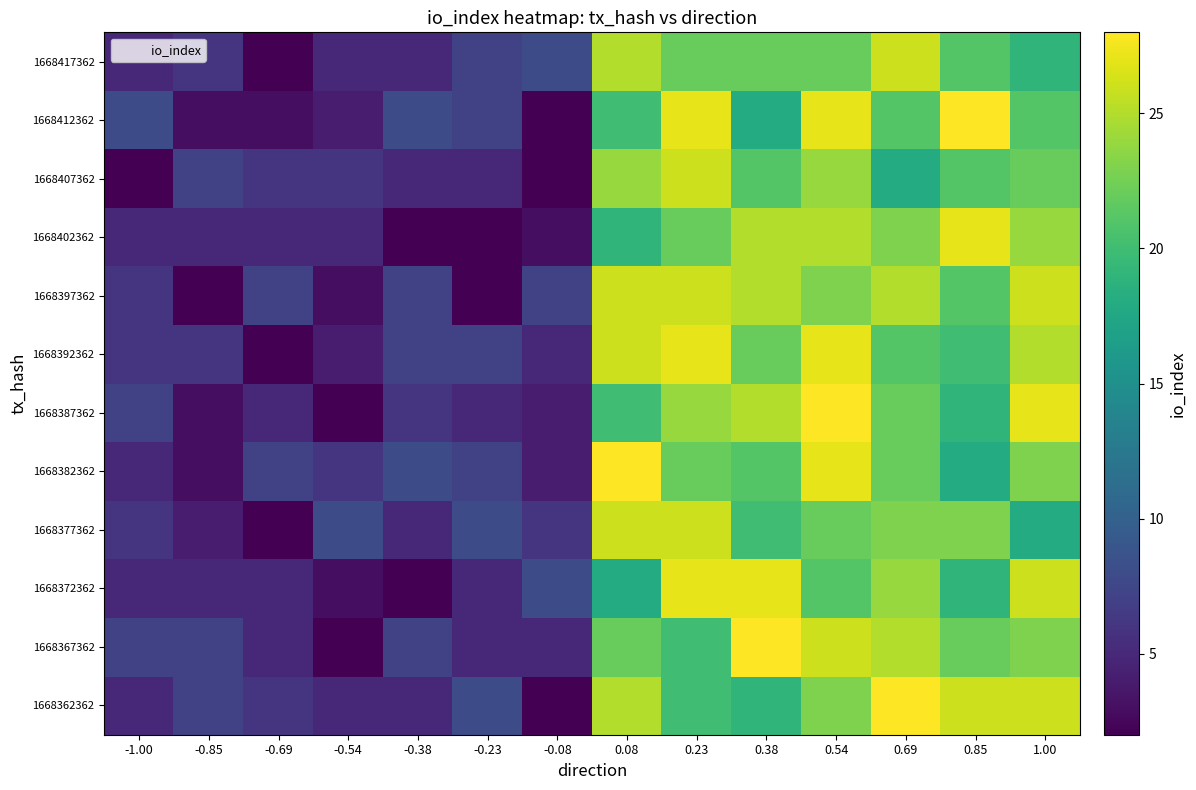

Reading left to right, list all the values displayed in this chart.

1668362362: -1.00=5	-0.85=7	-0.69=6	-0.54=5	-0.38=5	-0.23=8	-0.08=2	0.08=25	0.23=20	0.38=19	0.54=23	0.69=28	0.85=26	1.00=26
1668367362: -1.00=7	-0.85=7	-0.69=5	-0.54=2	-0.38=7	-0.23=5	-0.08=5	0.08=22	0.23=20	0.38=28	0.54=26	0.69=25	0.85=22	1.00=23
1668372362: -1.00=5	-0.85=5	-0.69=5	-0.54=3	-0.38=2	-0.23=5	-0.08=8	0.08=18	0.23=27	0.38=27	0.54=21	0.69=24	0.85=19	1.00=26
1668377362: -1.00=6	-0.85=4	-0.69=2	-0.54=8	-0.38=5	-0.23=8	-0.08=6	0.08=26	0.23=26	0.38=20	0.54=22	0.69=23	0.85=23	1.00=18
1668382362: -1.00=5	-0.85=3	-0.69=7	-0.54=6	-0.38=8	-0.23=7	-0.08=4	0.08=28	0.23=22	0.38=21	0.54=27	0.69=22	0.85=18	1.00=23
1668387362: -1.00=7	-0.85=3	-0.69=5	-0.54=2	-0.38=6	-0.23=5	-0.08=4	0.08=20	0.23=24	0.38=25	0.54=28	0.69=22	0.85=19	1.00=27
1668392362: -1.00=6	-0.85=6	-0.69=2	-0.54=4	-0.38=7	-0.23=7	-0.08=5	0.08=26	0.23=27	0.38=22	0.54=27	0.69=21	0.85=20	1.00=25
1668397362: -1.00=6	-0.85=2	-0.69=7	-0.54=3	-0.38=7	-0.23=2	-0.08=7	0.08=26	0.23=26	0.38=25	0.54=23	0.69=25	0.85=21	1.00=26
1668402362: -1.00=5	-0.85=5	-0.69=5	-0.54=5	-0.38=2	-0.23=2	-0.08=3	0.08=19	0.23=22	0.38=25	0.54=25	0.69=23	0.85=27	1.00=24
1668407362: -1.00=2	-0.85=7	-0.69=6	-0.54=6	-0.38=5	-0.23=5	-0.08=2	0.08=24	0.23=26	0.38=21	0.54=24	0.69=18	0.85=21	1.00=22
1668412362: -1.00=8	-0.85=3	-0.69=3	-0.54=4	-0.38=8	-0.23=7	-0.08=2	0.08=20	0.23=27	0.38=18	0.54=27	0.69=21	0.85=28	1.00=21
1668417362: -1.00=5	-0.85=6	-0.69=2	-0.54=5	-0.38=5	-0.23=7	-0.08=8	0.08=25	0.23=22	0.38=22	0.54=22	0.69=26	0.85=21	1.00=19